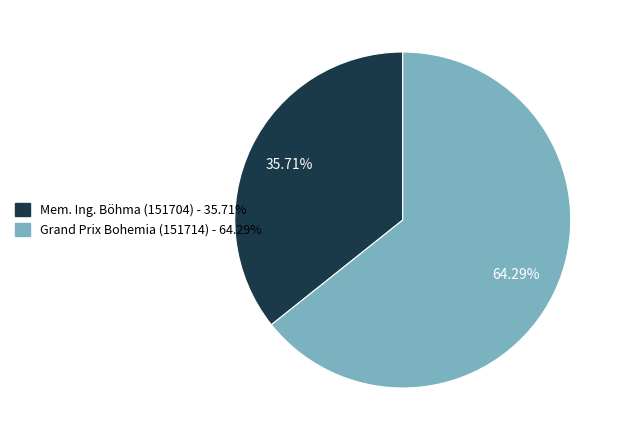

To the nearest percent, what is the average slice percentage?

50%